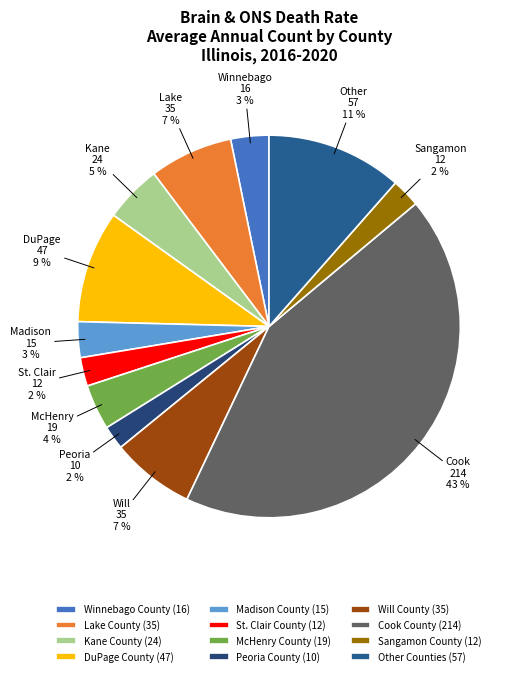

To the nearest percent, what is the average slice percentage?

8%